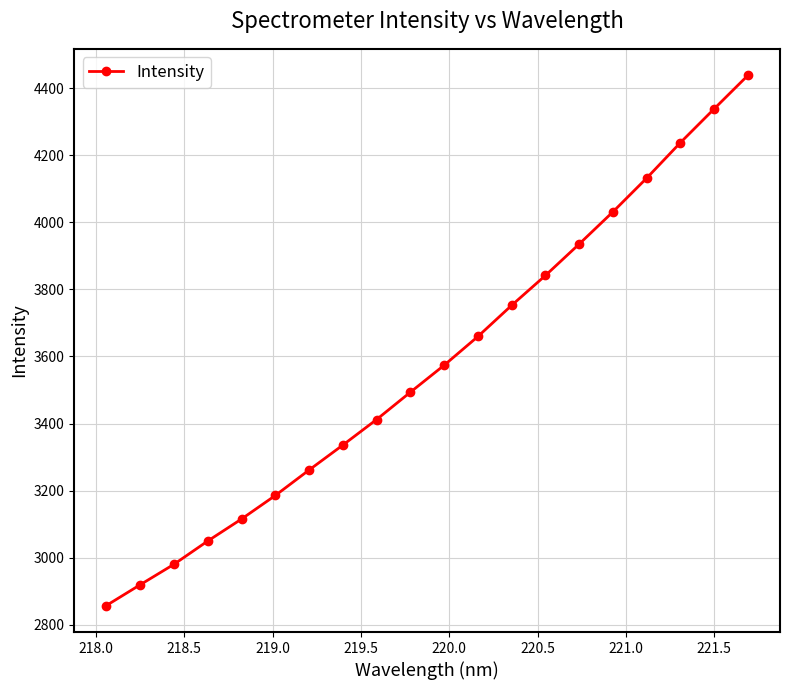

What is the sum of all values?

71548.7